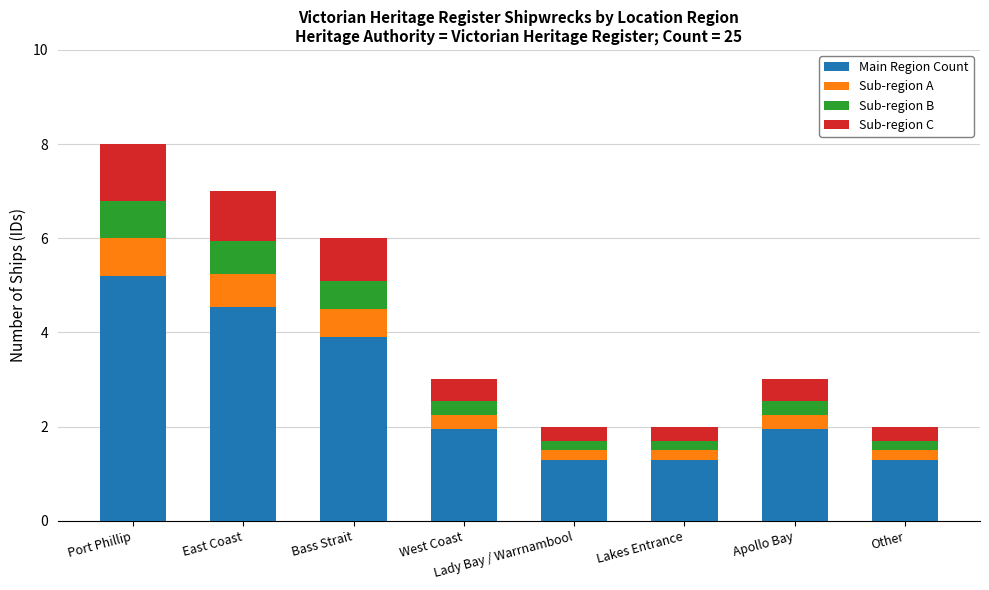

At which category is the sum across all series the highest?

Port Phillip